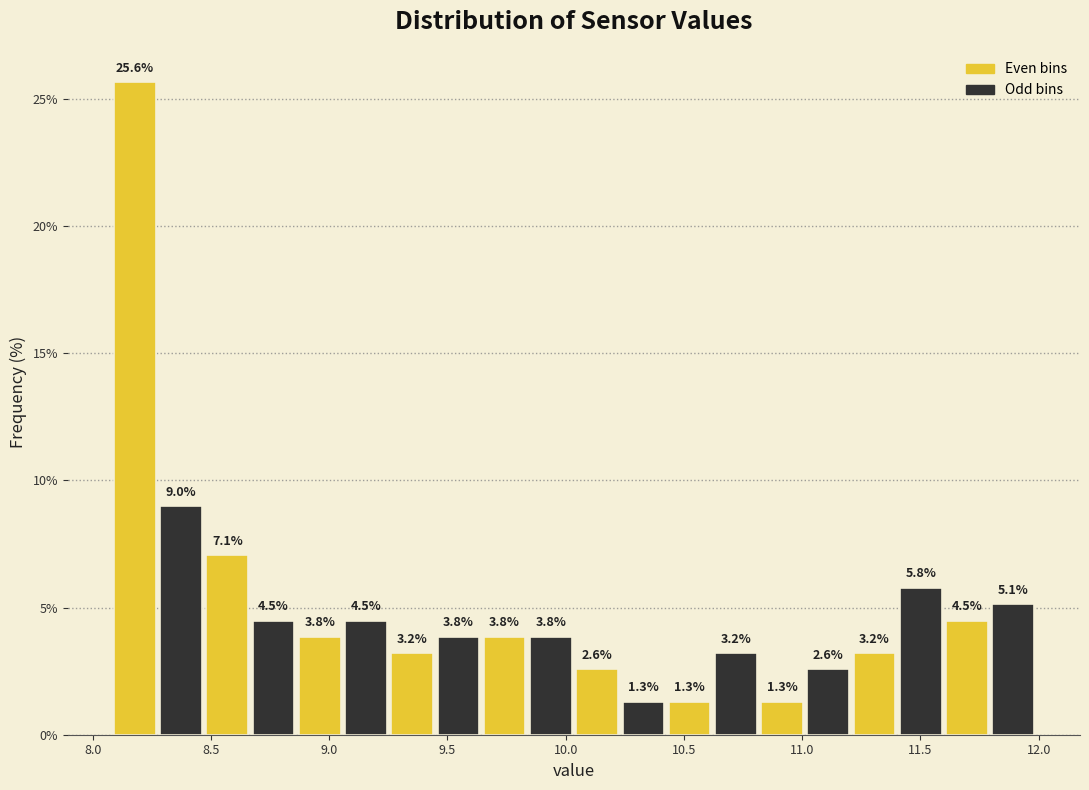

Read against the x-axis, roughly where is the centre of the tallest bar?

8.20